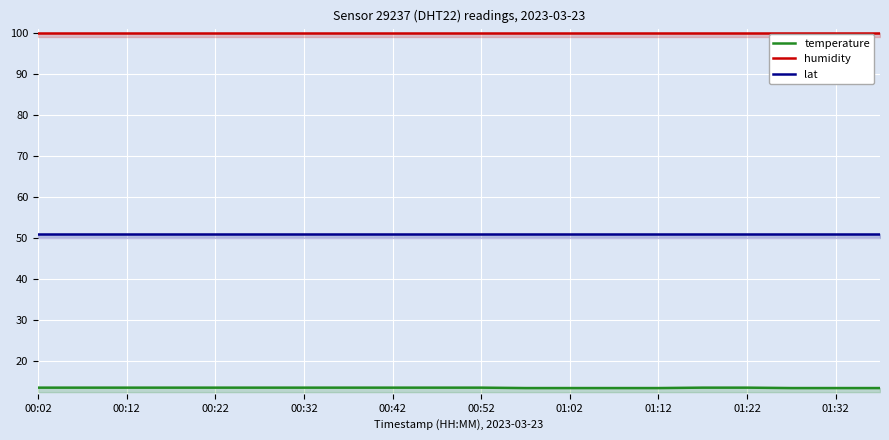

What is the minimum value for temperature?

13.4